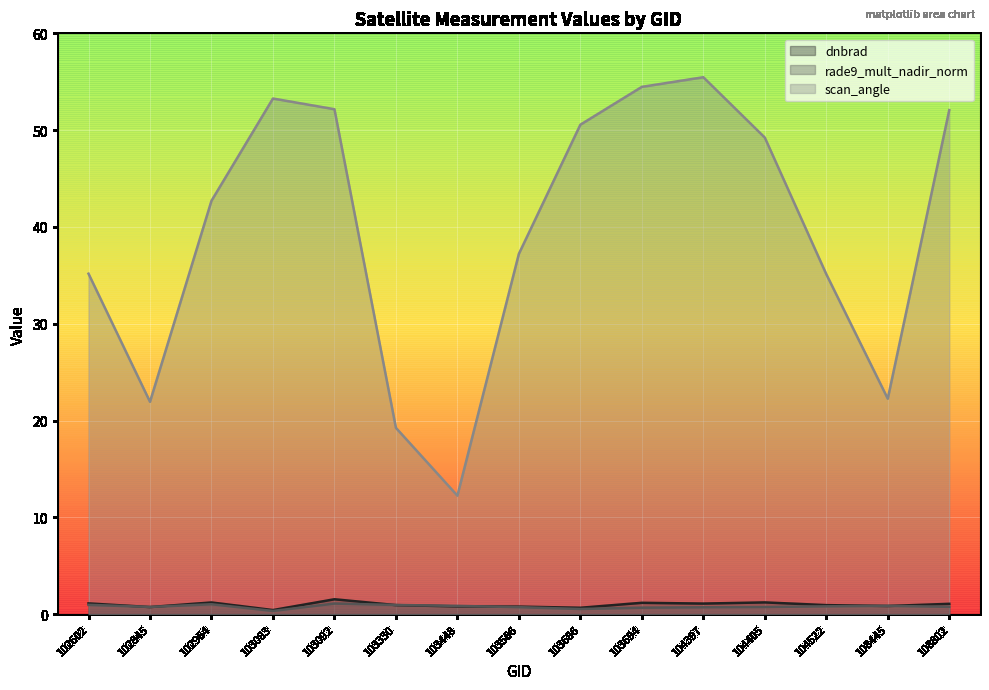

Which category has the highest value in the scan_angle series?

104397